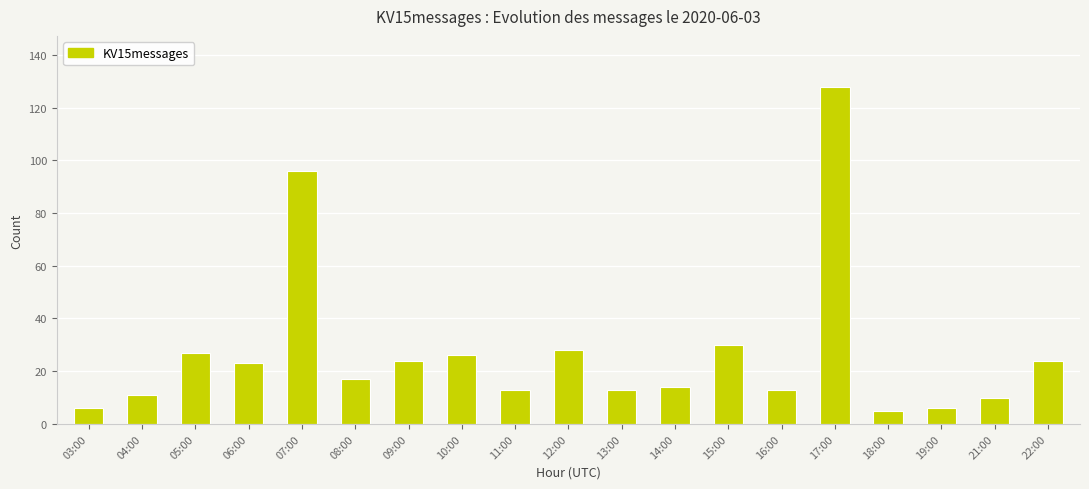

Reading left to right, what are all the values shown in this chart?

6	11	27	23	96	17	24	26	13	28	13	14	30	13	128	5	6	10	24